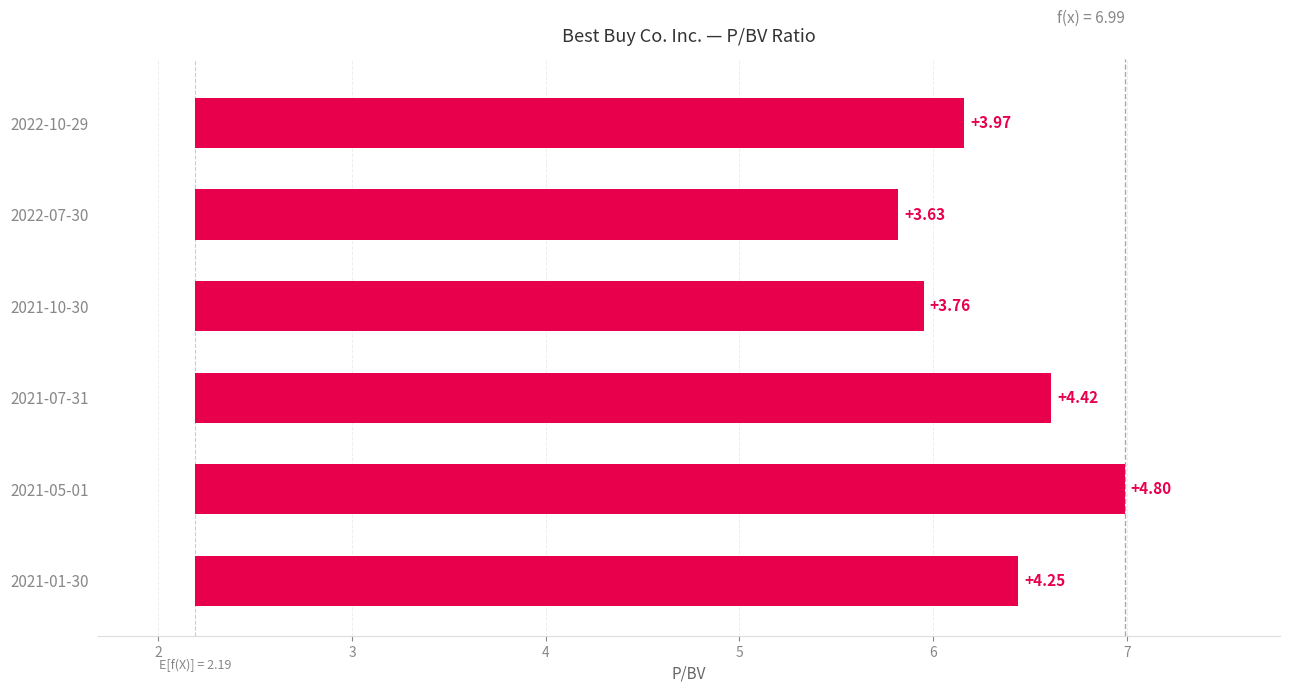

What is the approximate value at 2022-07-30?

5.8